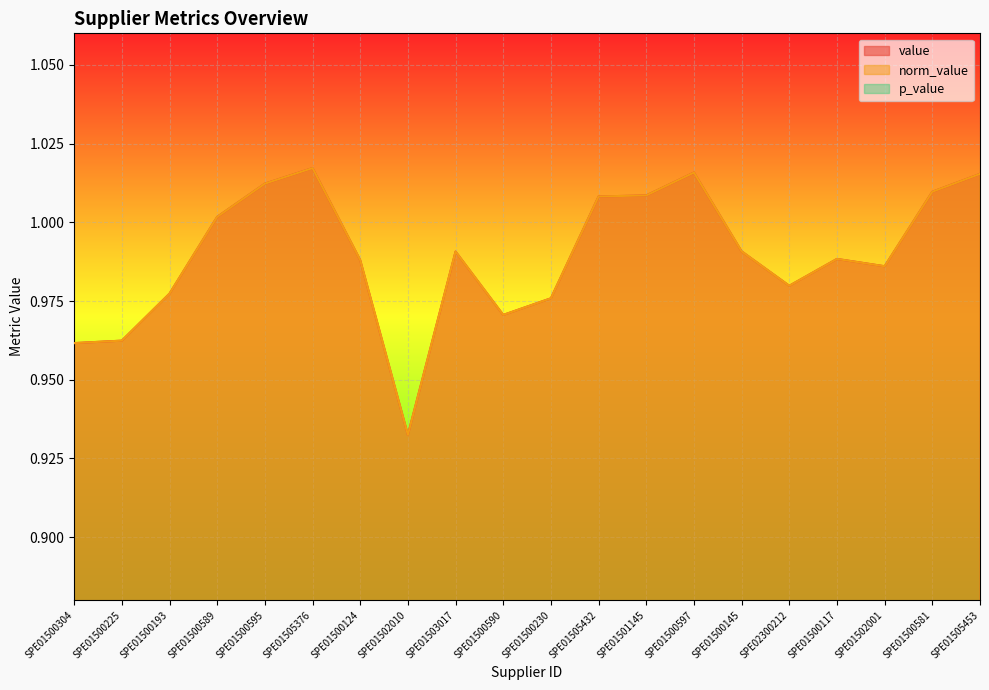

Which has a higher value, SPE01500581 or SPE01501145?

SPE01500581